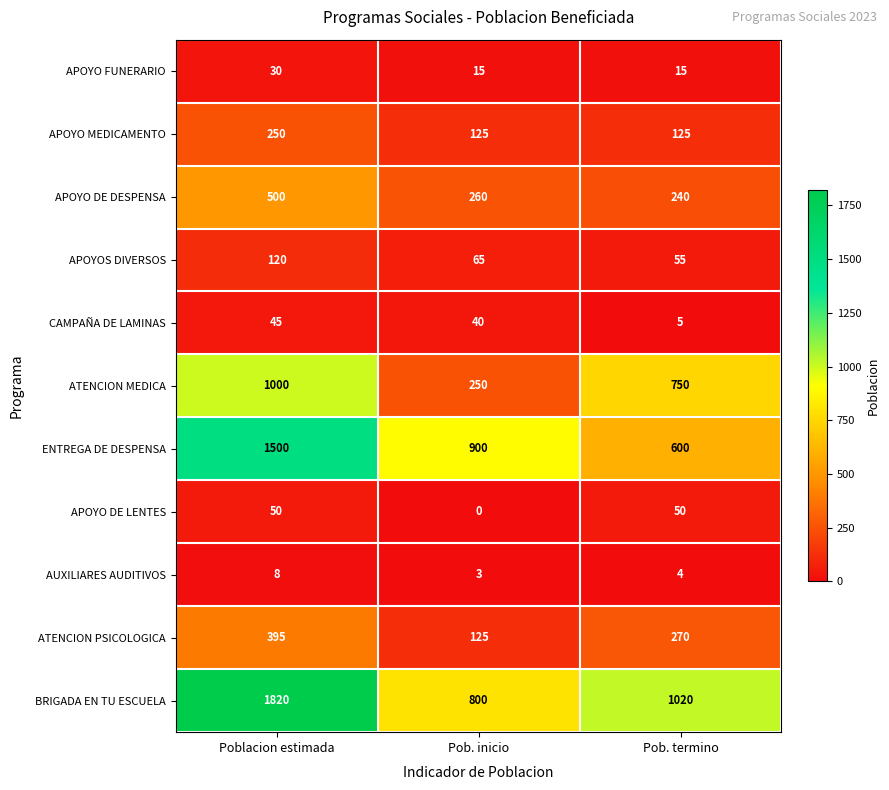

The ENTREGA DE DESPENSA series shows 900 at Pob. inicio. True or false?

True